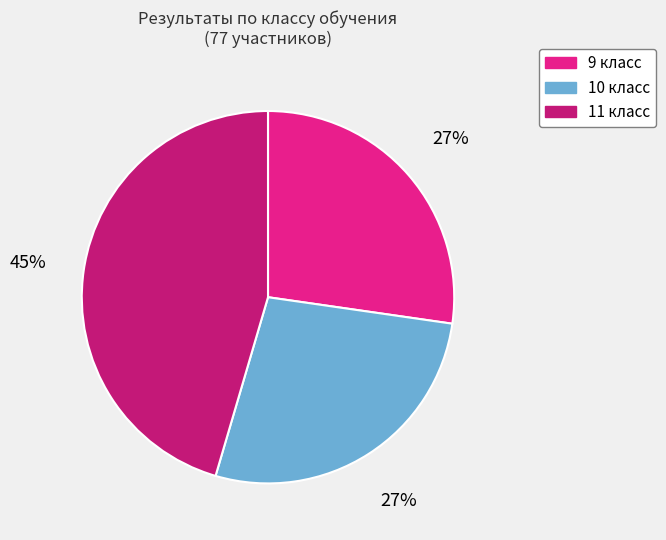

True or false: 9 accounts for 15% of the total.

False